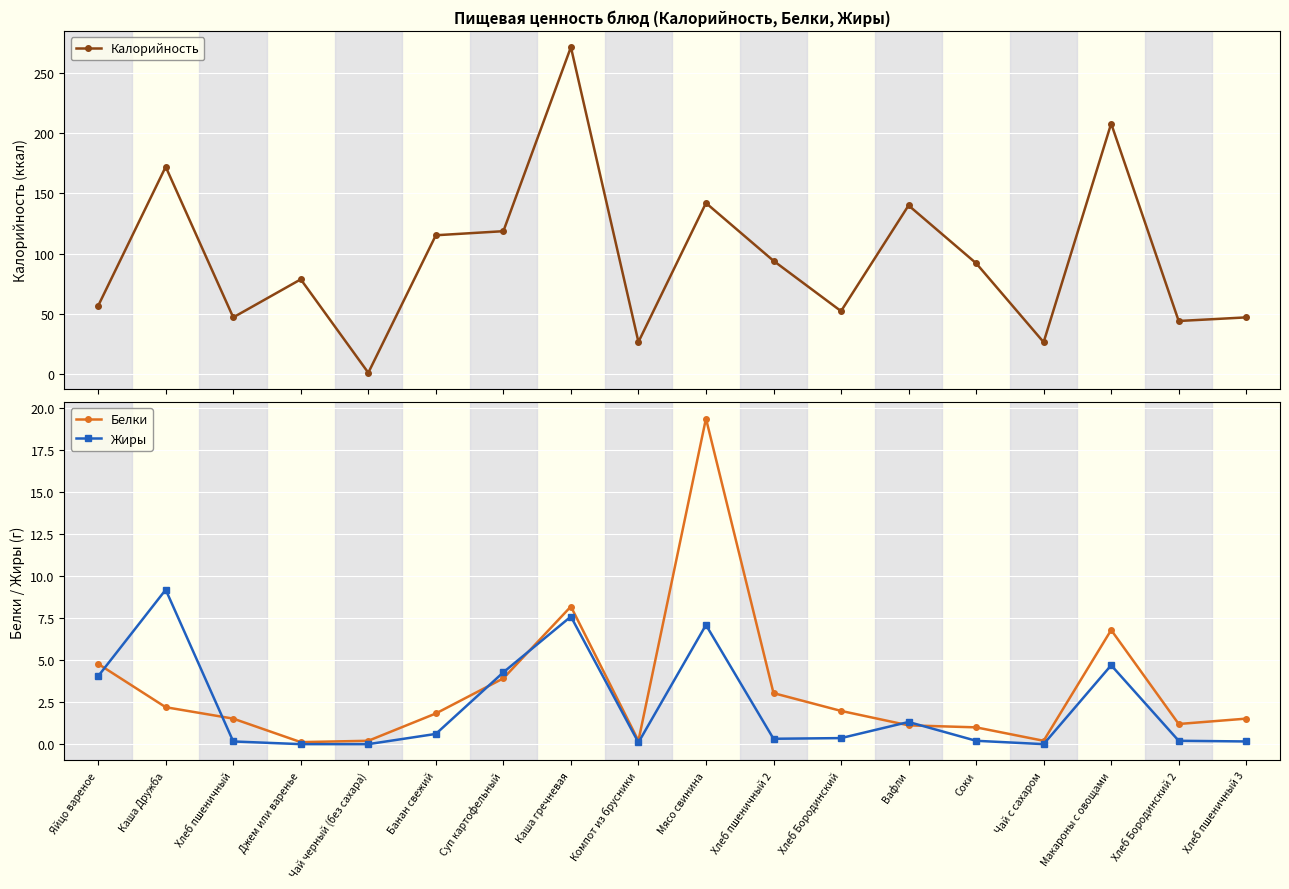

What is the sum of all Жиры values?

40.4